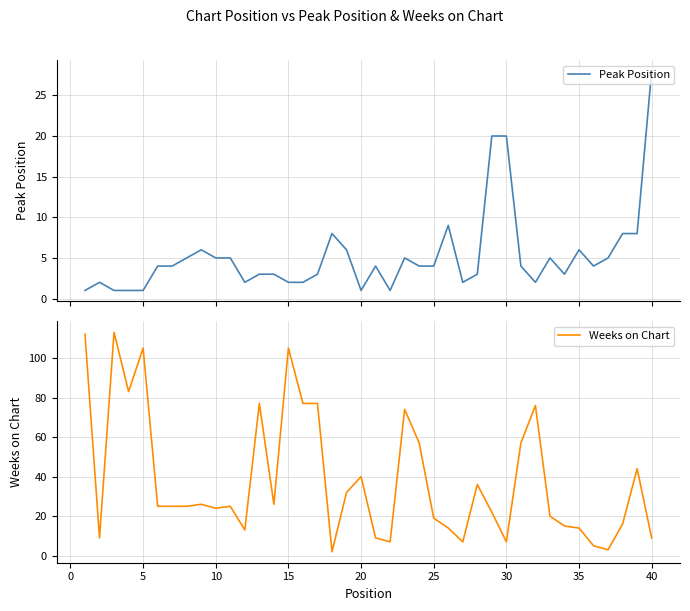

Which series has the largest range (max minus min)?

Weeks on Chart